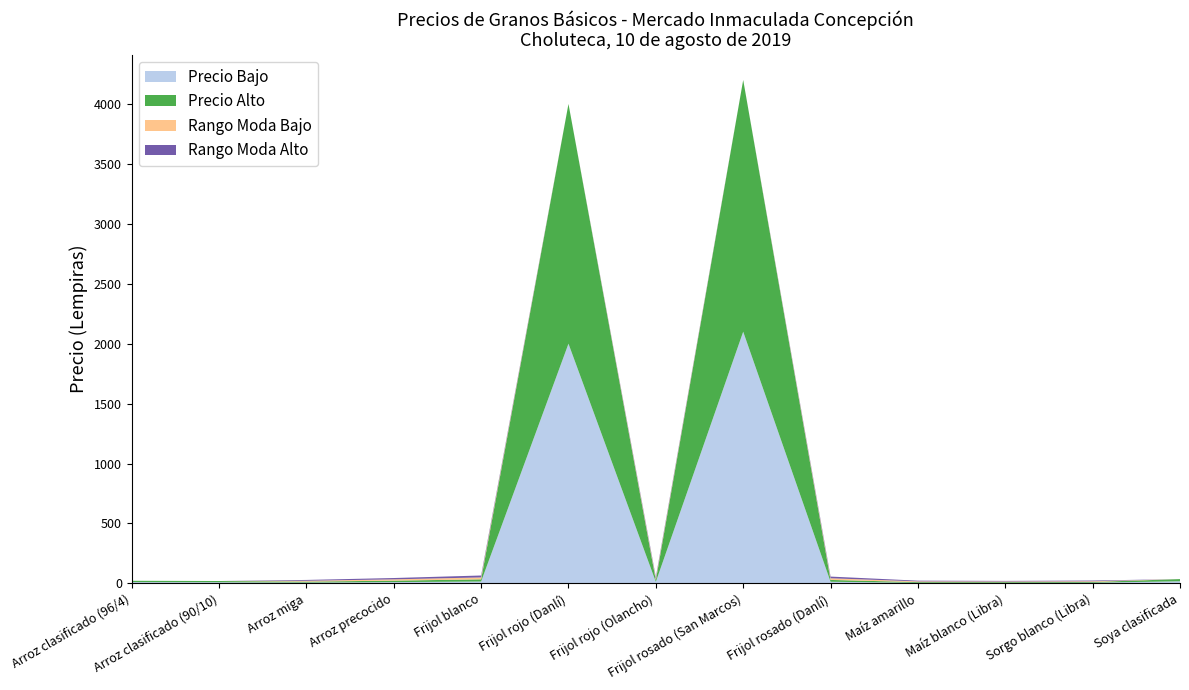

Reading right to left, transcribe all the data shown in this chart.

Precio Bajo: 18	6	5	5	14	2100	13	2000	16	11	7	10	11
Precio Alto: 18	6	6	6	15	2100	14	2000	18	12	8	10	11
Rango Moda Bajo: 0	6	5	6	14	0	13	0	16	11	7	0	0
Rango Moda Alto: 0	6	5	6	14	0	13	0	16	11	7	0	0